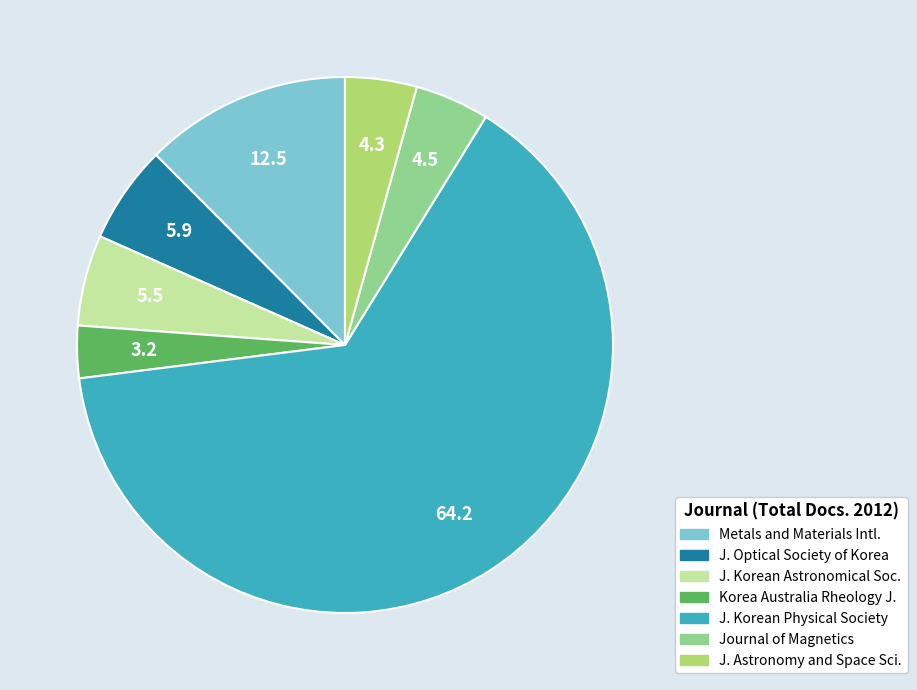

Does any single category account for the majority?

Yes